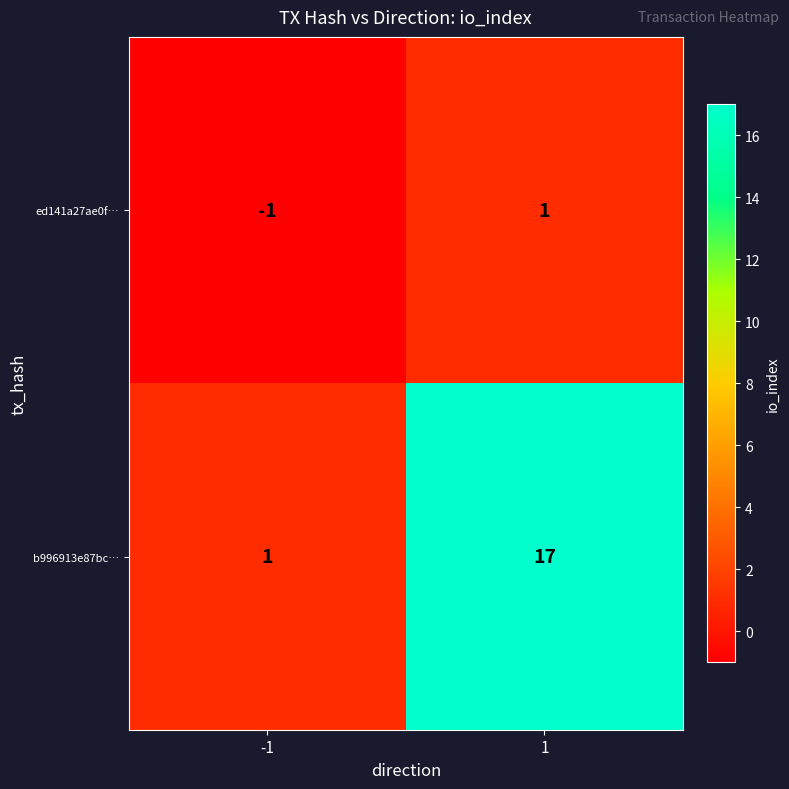

What is the difference between the b996913e87bc… values at 1 and -1?

16